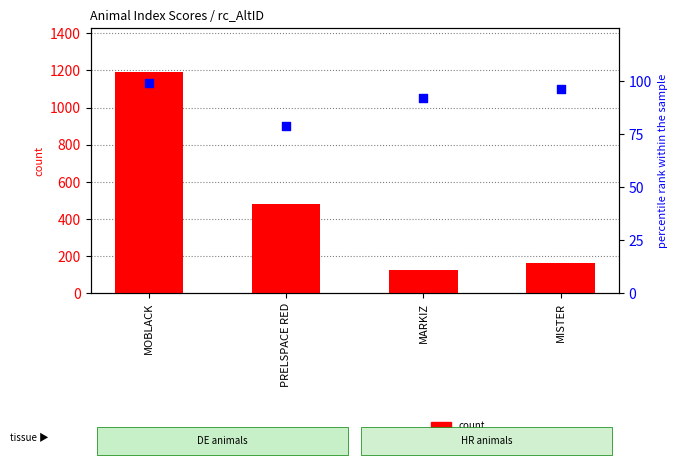

Which series reaches the minimum Y coordinate?

percentile rank within the sample